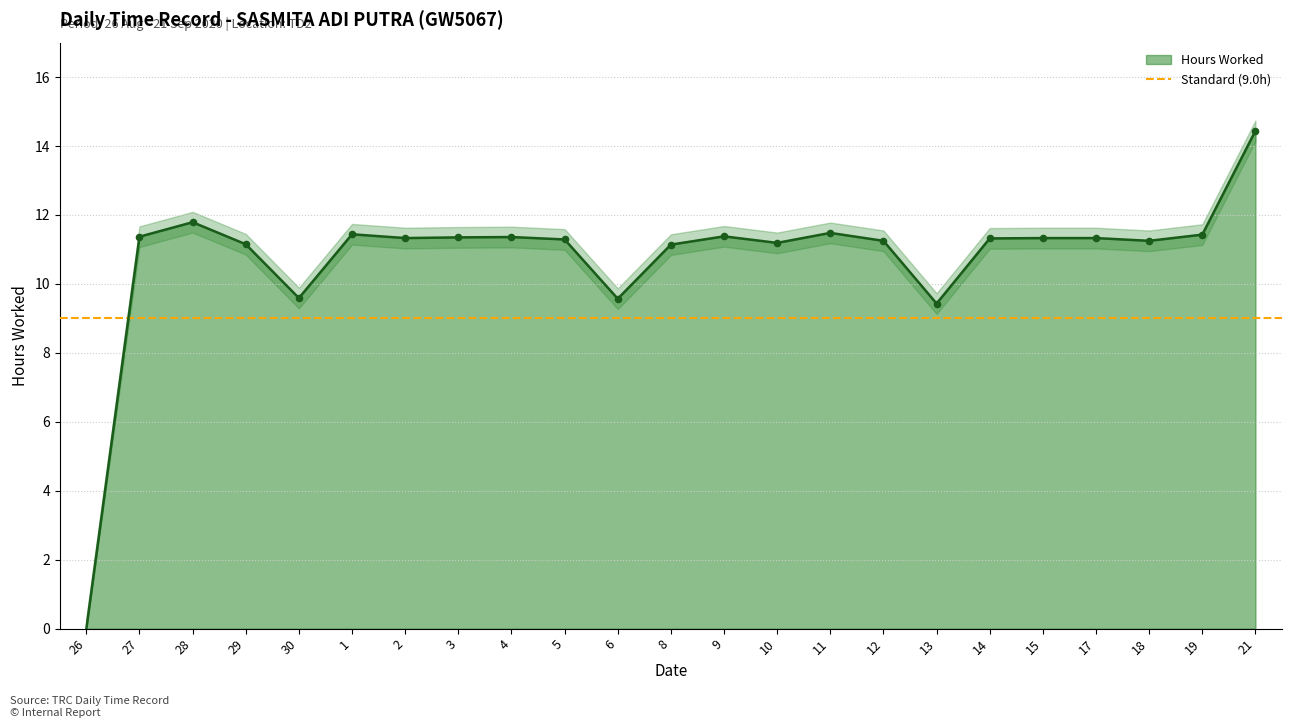

What is the change in value from 1 to 18?

-0.2